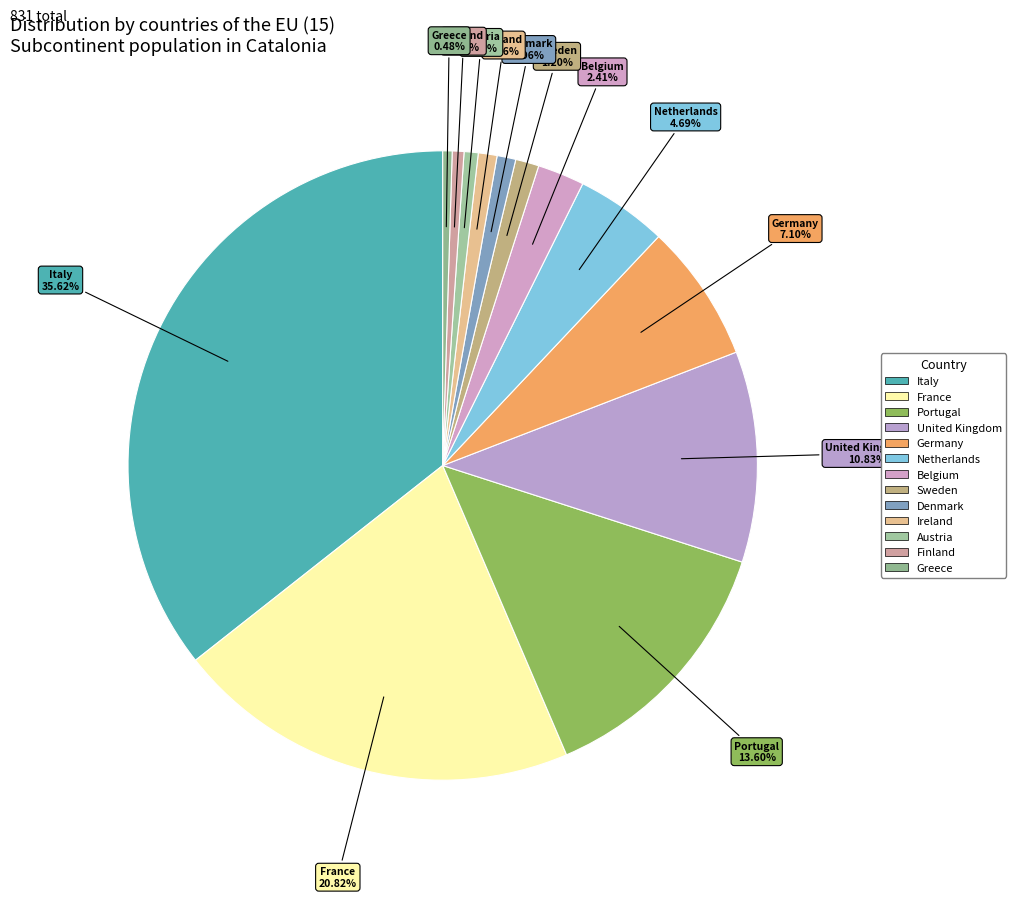

Rank the categories by value from lowest to highest.

Greece, Finland, Austria, Denmark, Ireland, Sweden, Belgium, Netherlands, Germany, United Kingdom, Portugal, France, Italy